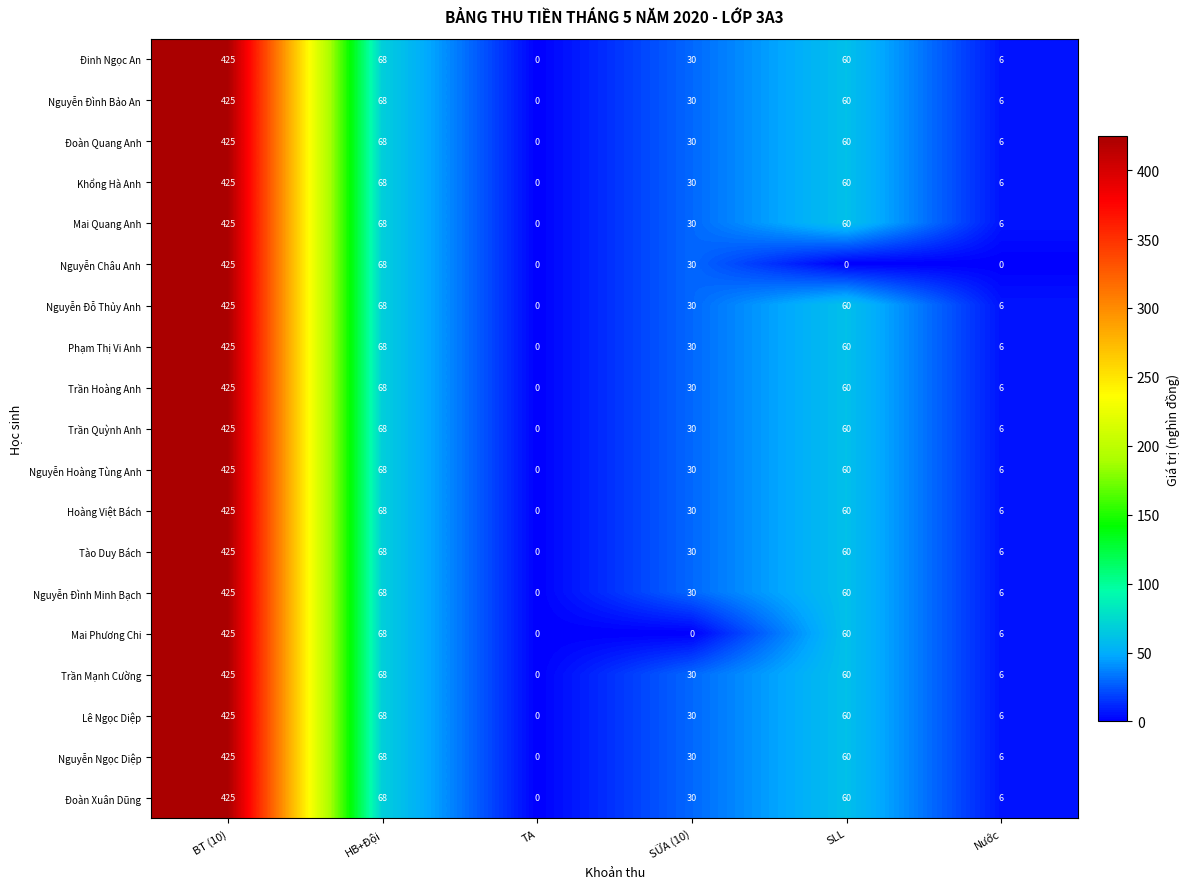

What is the sum of all Khổng Hà Anh values?

589